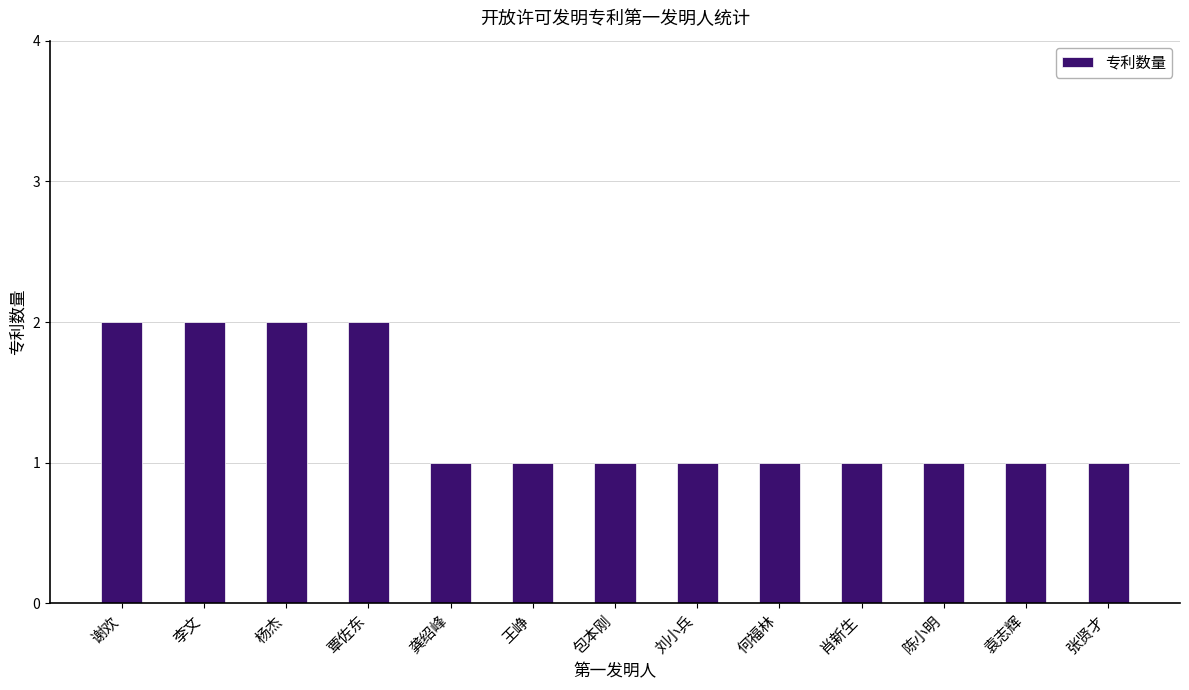

What is the label of the 9th bar from the left?

何福林